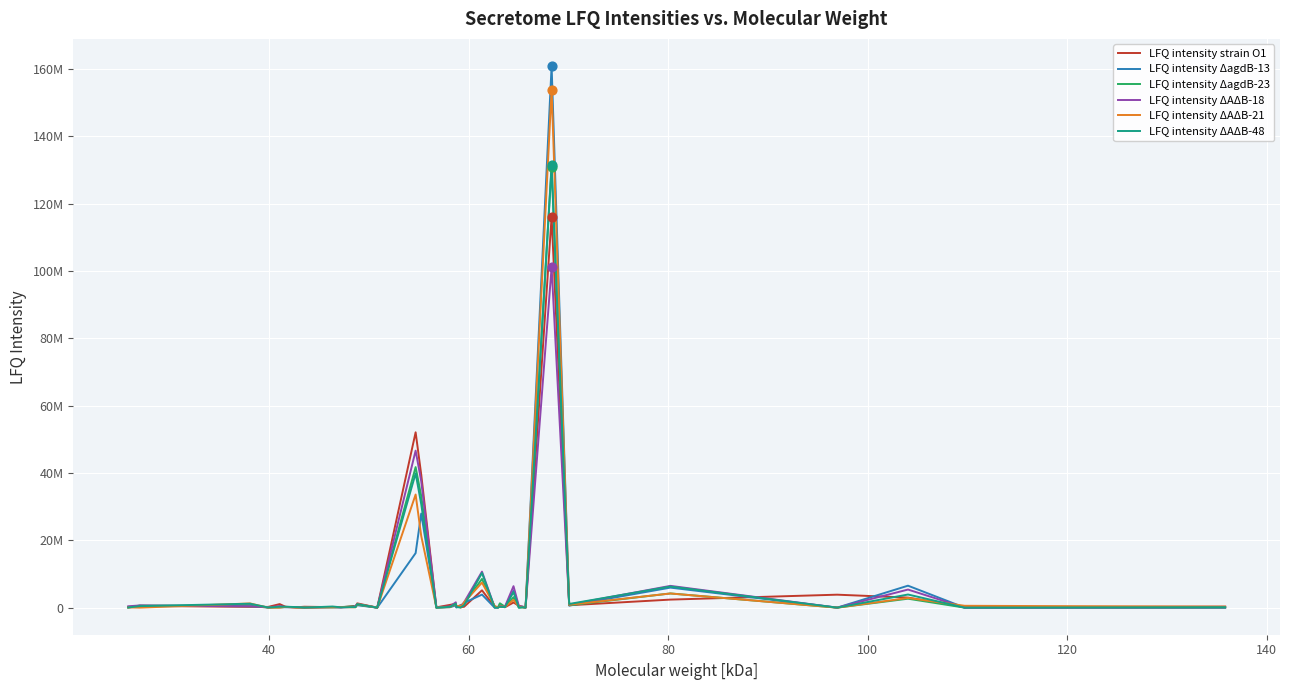

What are all the series names shown in the legend?

LFQ intensity strain O1, LFQ intensity ΔagdB-13, LFQ intensity ΔagdB-23, LFQ intensity ΔAΔB-18, LFQ intensity ΔAΔB-21, LFQ intensity ΔAΔB-48